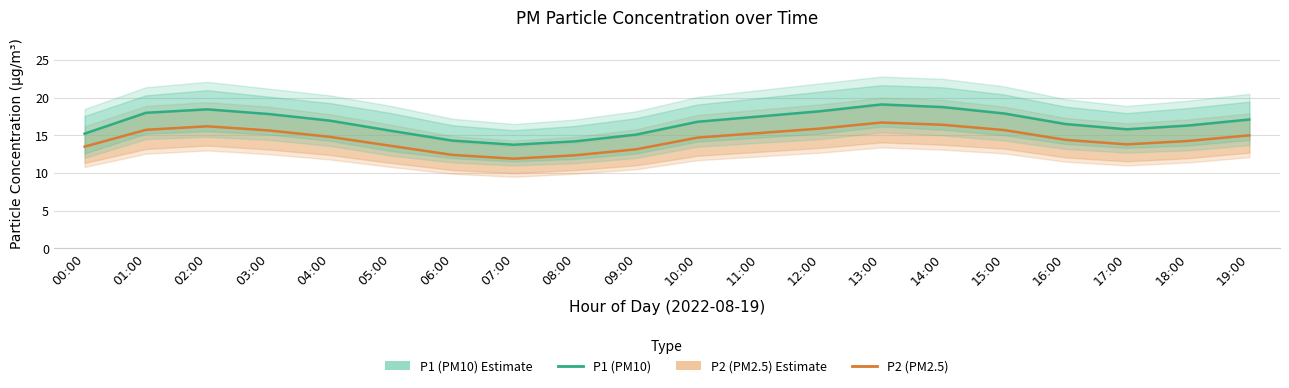

Reading left to right, extract all data points from this chart.

P2 (PM2.5): 00:00=13.5	01:00=15.7	02:00=16.2	03:00=15.7	04:00=14.8	05:00=13.6	06:00=12.4	07:00=11.9	08:00=12.3	09:00=13.2	10:00=14.7	11:00=15.3	12:00=15.9	13:00=16.7	14:00=16.4	15:00=15.7	16:00=14.4	17:00=13.8	18:00=14.2	19:00=15.0
P1 (PM10): 00:00=15.2	01:00=18.0	02:00=18.4	03:00=17.8	04:00=16.9	05:00=15.6	06:00=14.3	07:00=13.8	08:00=14.2	09:00=15.1	10:00=16.8	11:00=17.5	12:00=18.2	13:00=19.1	14:00=18.8	15:00=17.9	16:00=16.5	17:00=15.8	18:00=16.3	19:00=17.1